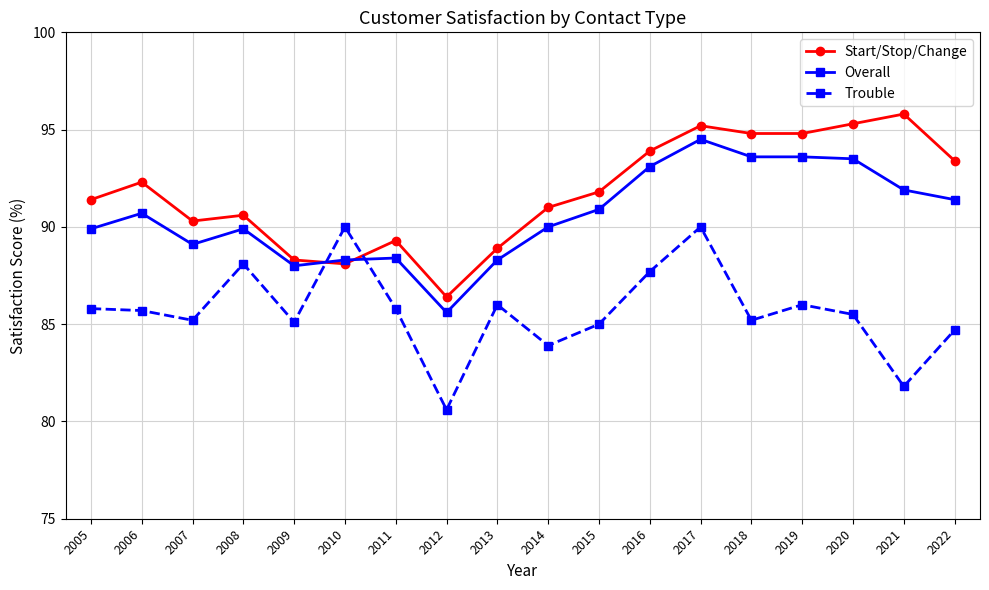

Where is the first local minimum for Trouble?

2007